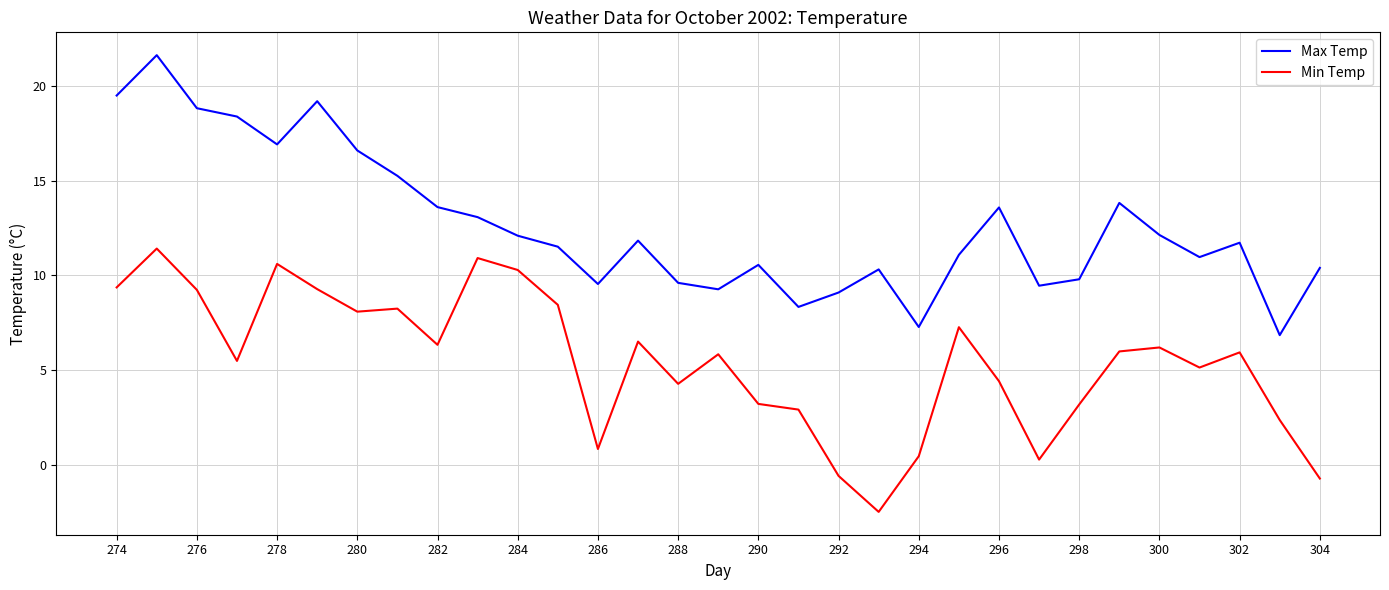

List the series in order of their overall mean, highest first.

Max Temp, Min Temp